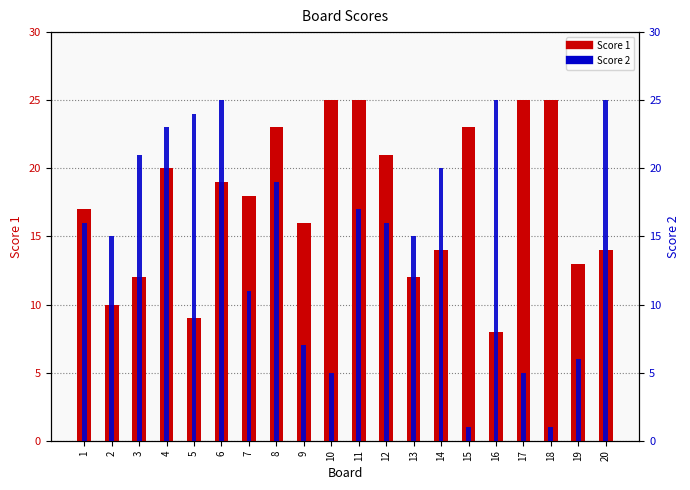

What is the difference between the maximum and minimum values in the Score 2 series?

24